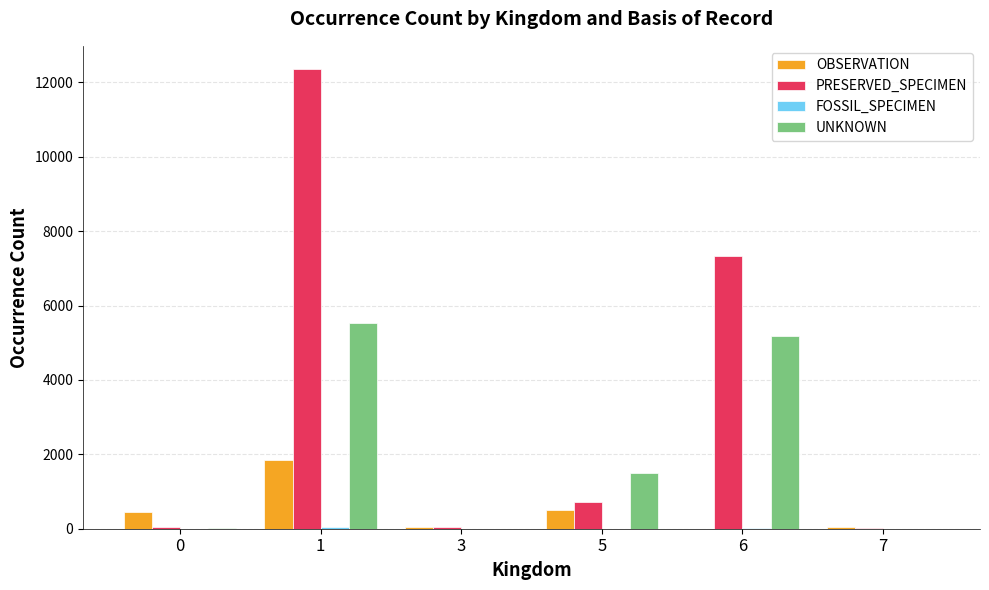

The value of PRESERVED_SPECIMEN at 1 is 6713. True or false?

False